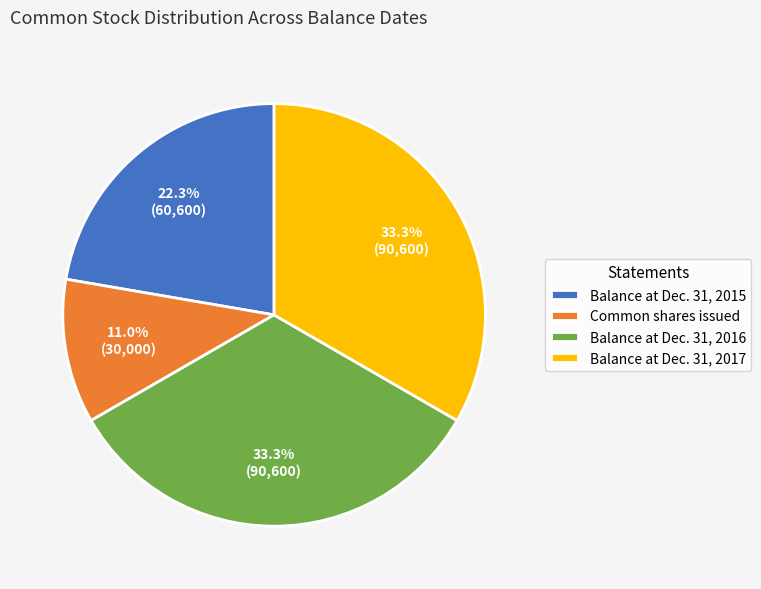

Combined, do Common shares issued and Balance at Dec. 31, 2016 account for over 50%?

No